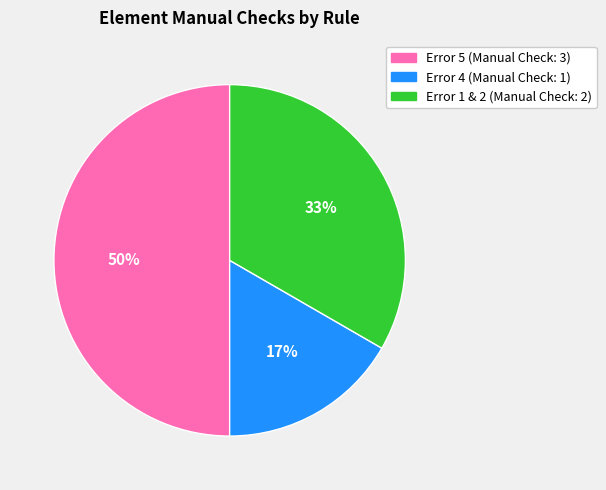

To the nearest percent, what is the difference between the largest and smallest slice percentages?

33%